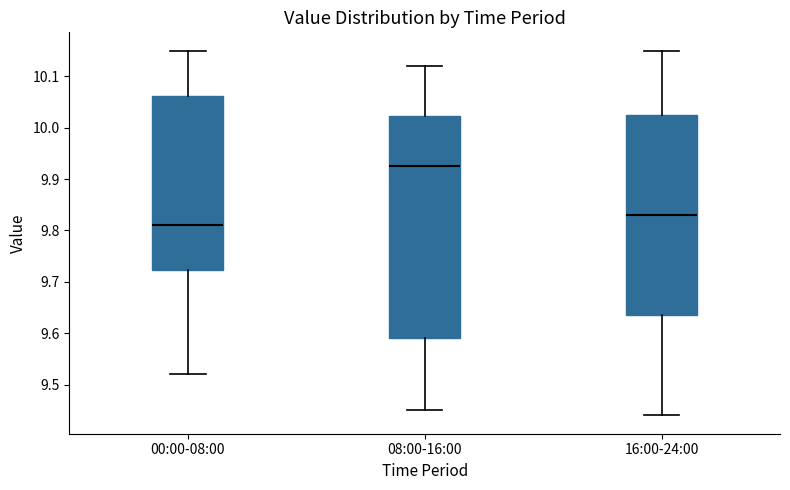

Where is the upper edge of the box for 08:00-16:00 on the y-axis? The values are not printed on the chart, so give them approximately, as read against the axis.

10.02